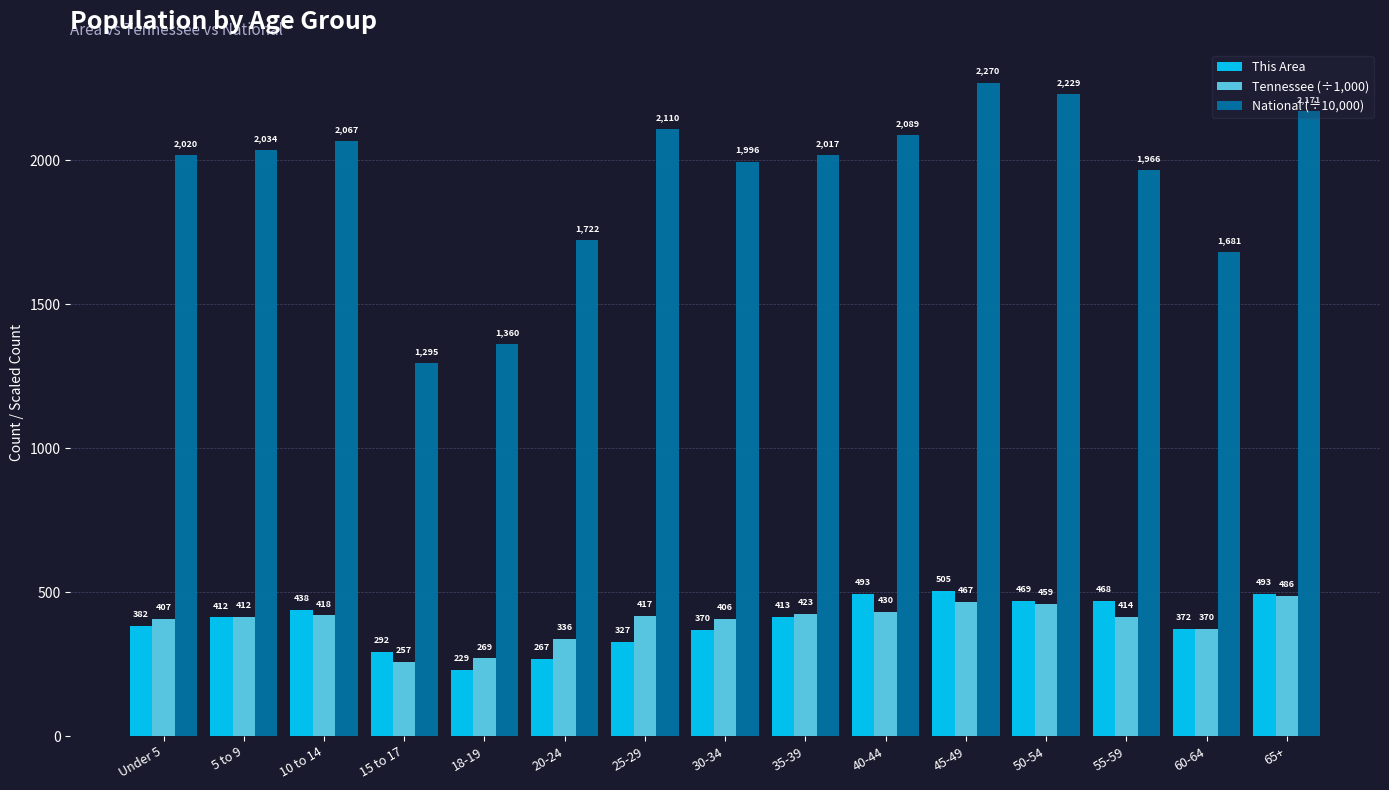

Where does the Tennessee (÷1,000) series first go above 414?

10 to 14